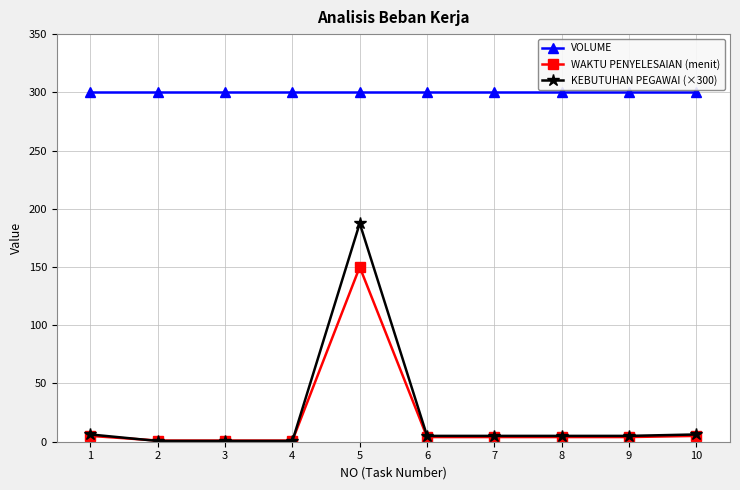

Does the chart have visible grid lines?

Yes